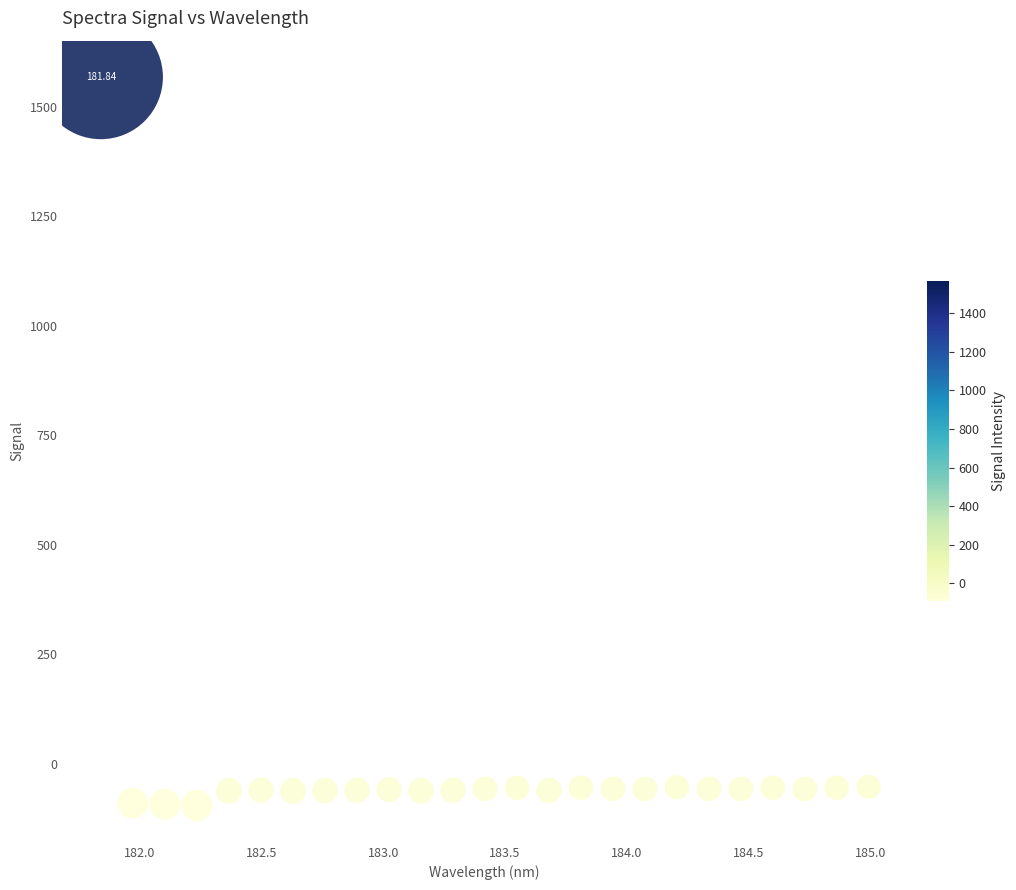

What is the range of X values (max minus min)?

3.1